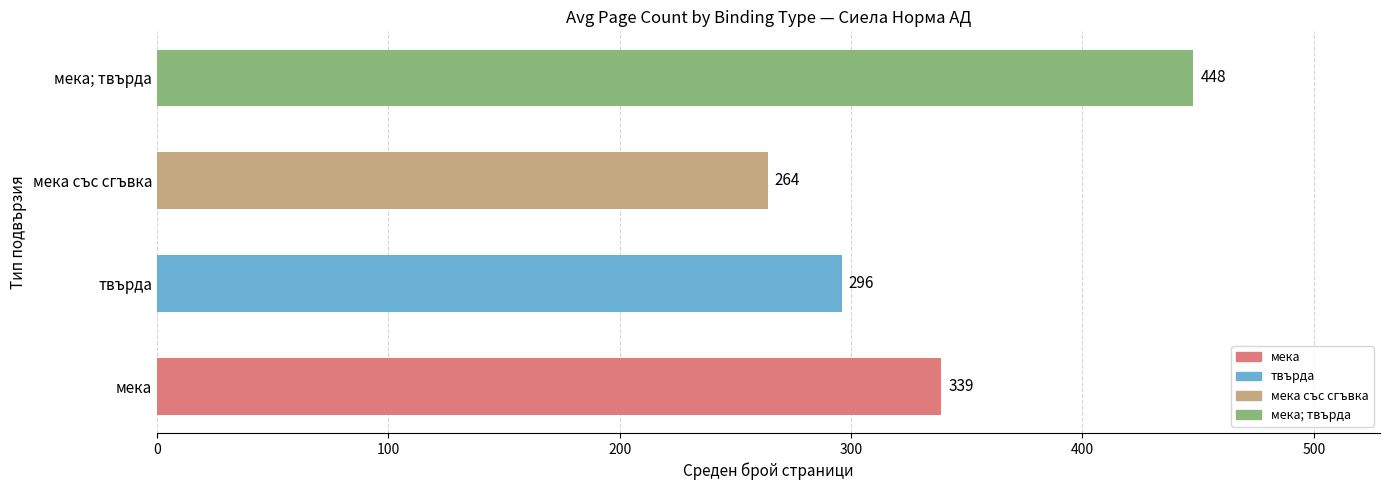

What is the average value?

337